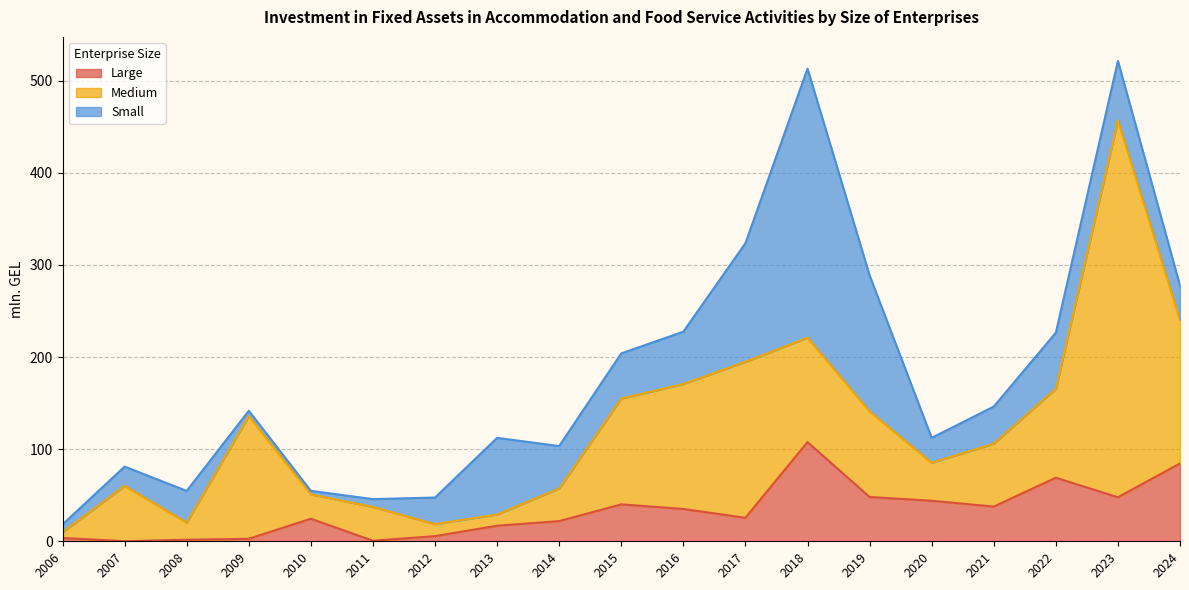

Does the chart display data point markers on the line(s)?

No